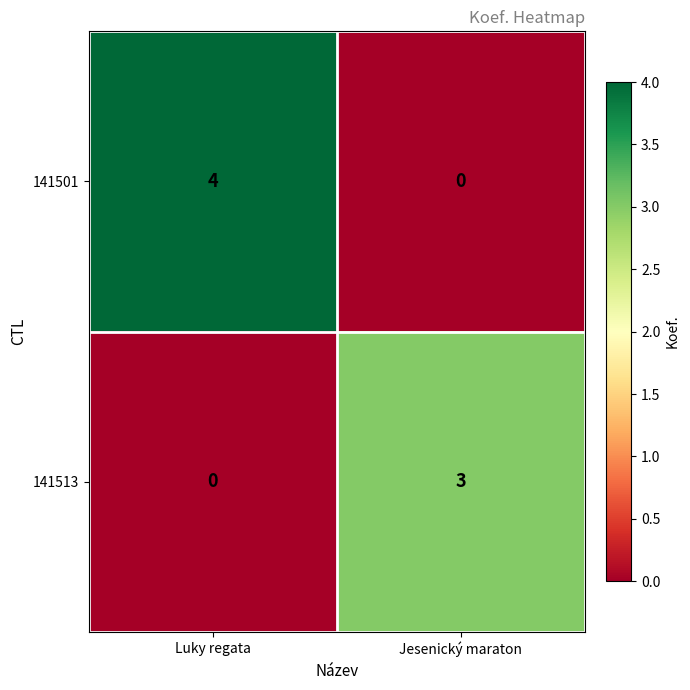

Which series has the widest spread of values?

141501